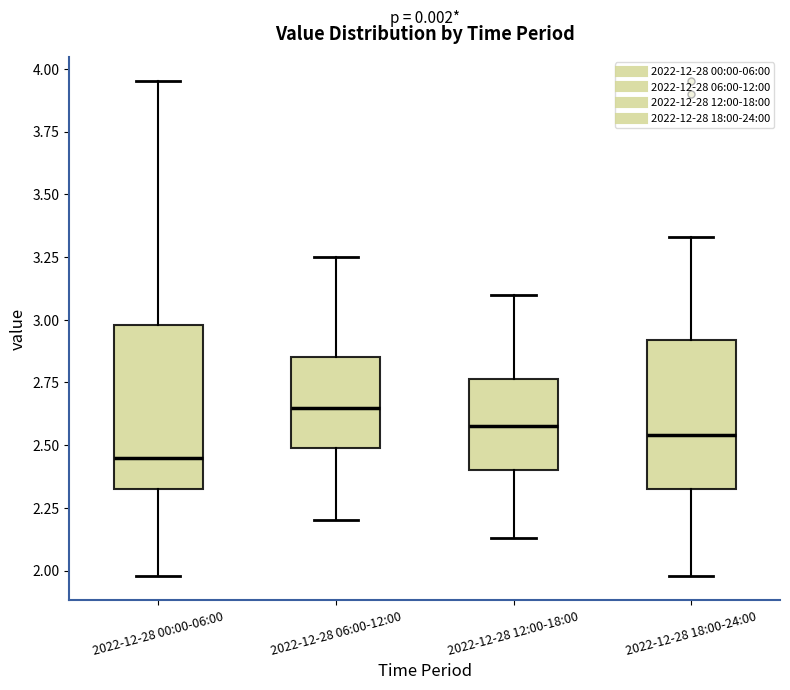

Reading left to right, read every box against the y-axis: the position of its median line, the range the box covers, and the ends of its whiskers. The values are not printed on the chart, so give them approximately, as read against the axis.

2022-12-28 00:00-06:00: median 2.45, box 2.35 to 3.00, whiskers 2.00 to 3.95
2022-12-28 06:00-12:00: median 2.65, box 2.50 to 2.85, whiskers 2.20 to 3.25
2022-12-28 12:00-18:00: median 2.60, box 2.40 to 2.75, whiskers 2.15 to 3.10
2022-12-28 18:00-24:00: median 2.55, box 2.35 to 2.90, whiskers 2.00 to 3.35